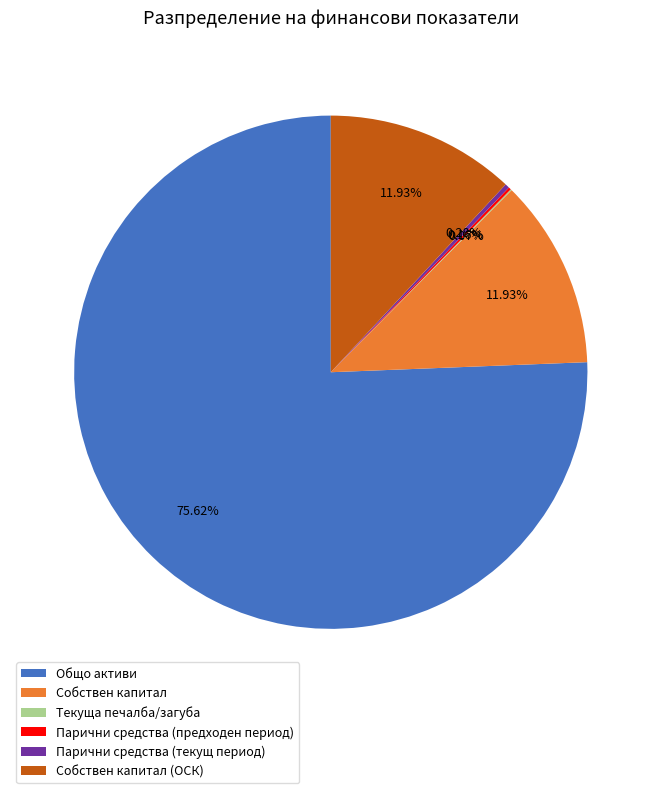

What percentage is the Собствен капитал slice, to the nearest percent?

12%